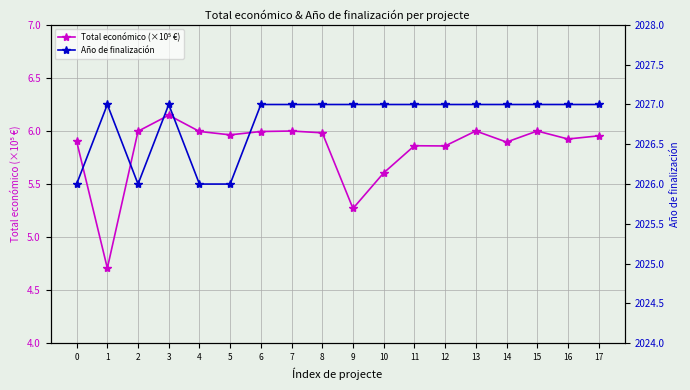

True or false: Total económico (×10⁵ €) and Año de finalización intersect in this chart.

False